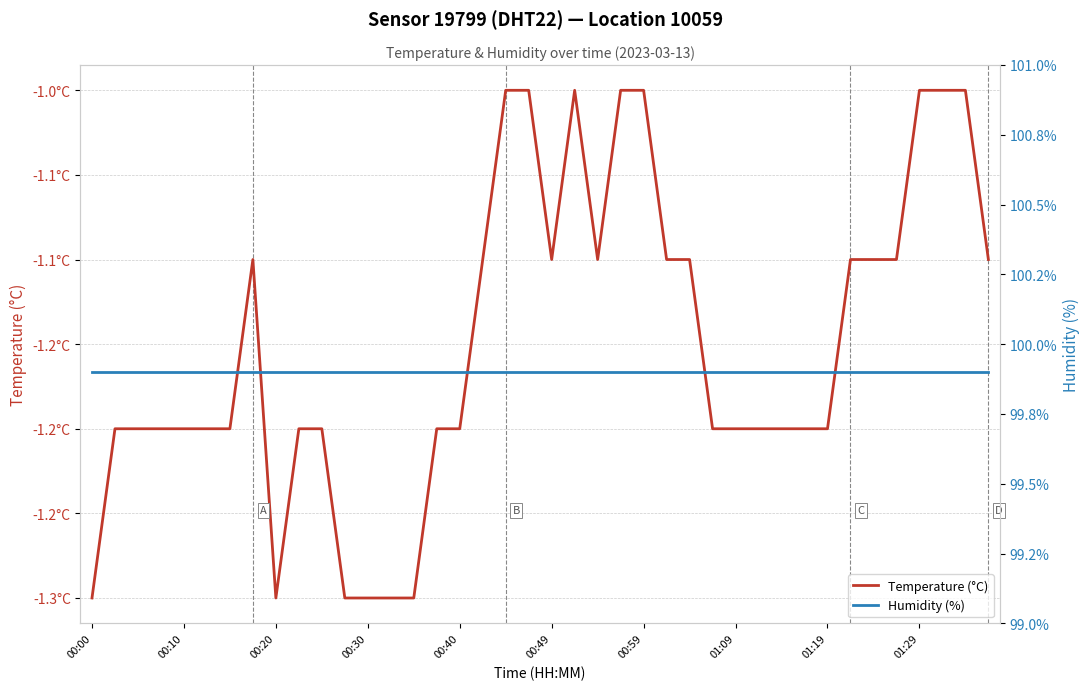

What is the difference between the maximum and second lowest values in the Temperature (°C) series?

0.3